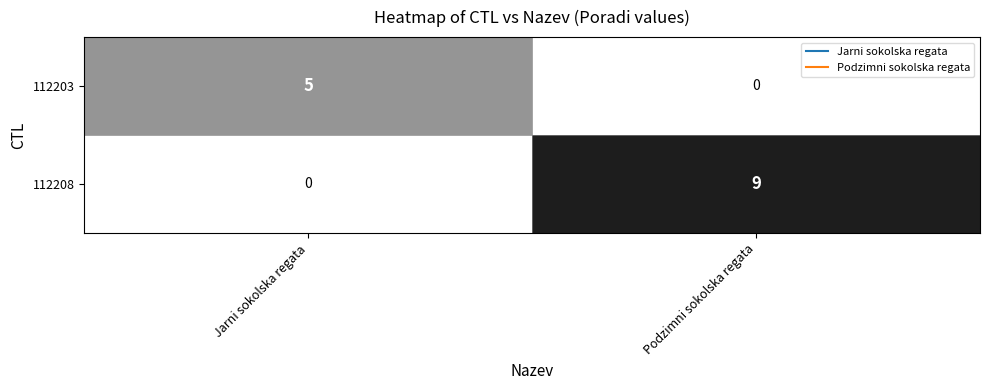

At which label does 112208 reach its minimum?

Jarni sokolska regata